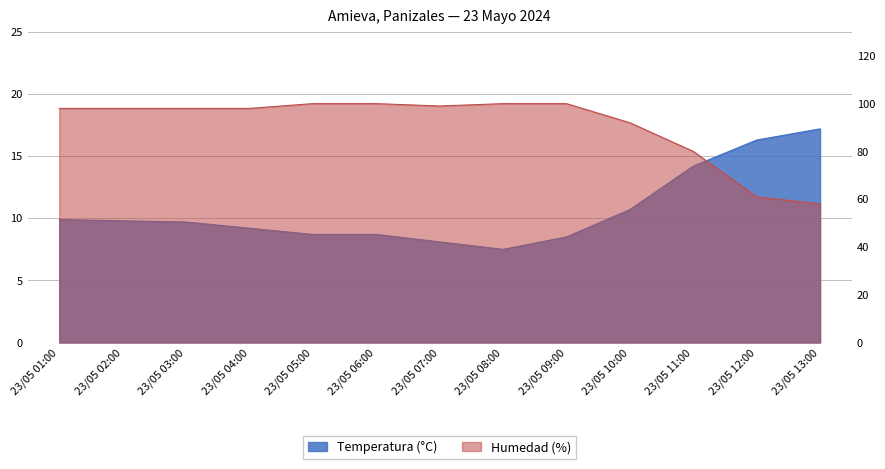

What is the average value of the Humedad (%) series?

90.9